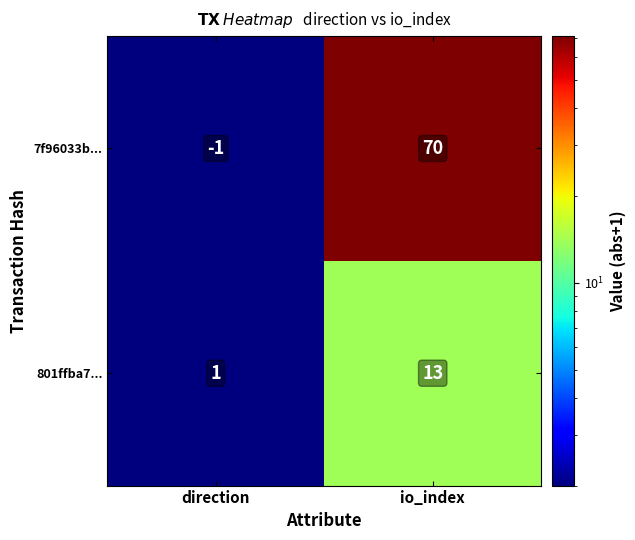

List the series in order of their peak value, highest first.

7f96033b..., 801ffba7...